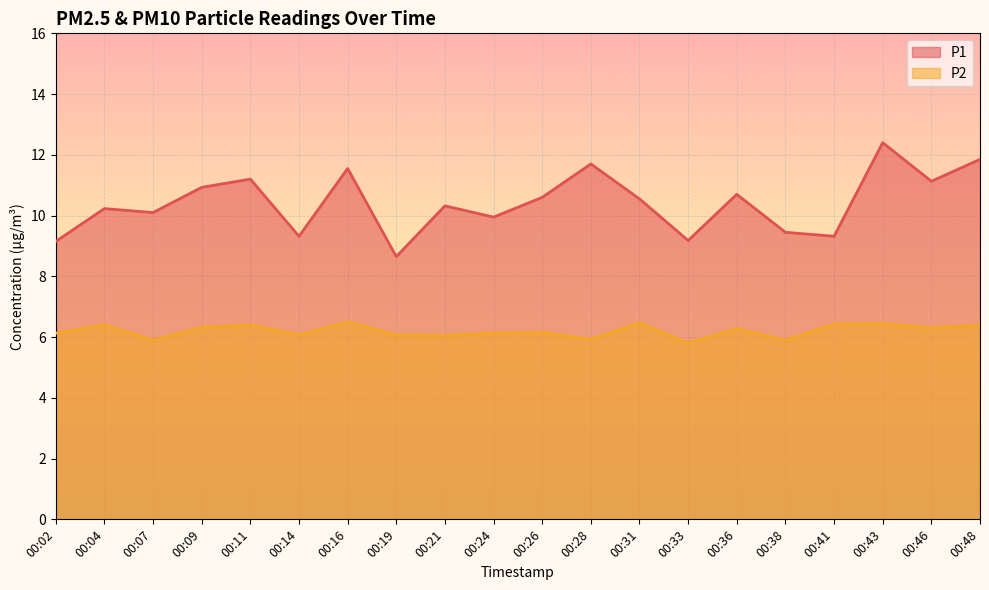

The P2 series shows 9.3 at 00:43. True or false?

False